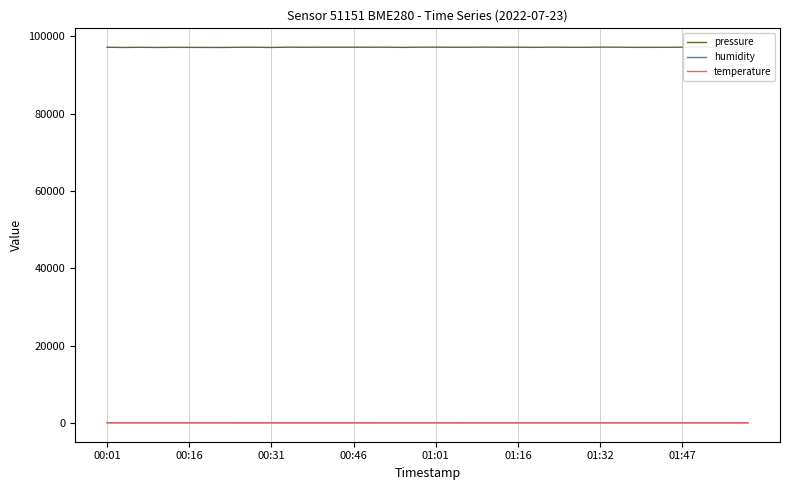

How many values in the pressure series exceed 97139?

21